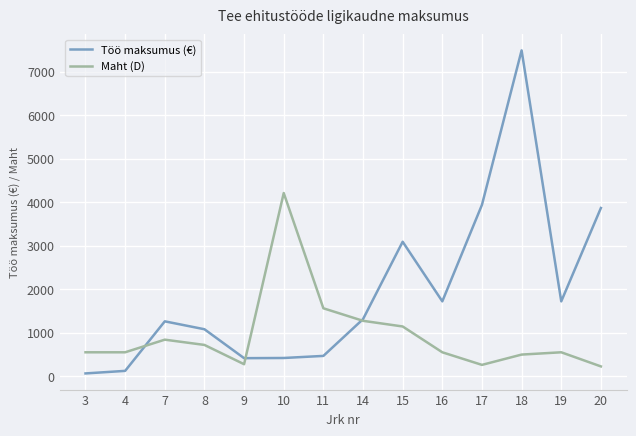

At which category is the sum across all series the highest?

18